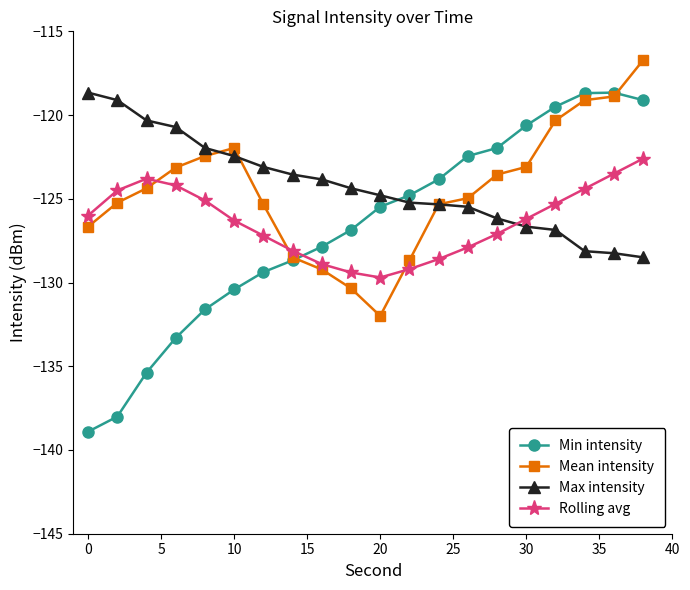

Which series has the largest range (max minus min)?

Min intensity